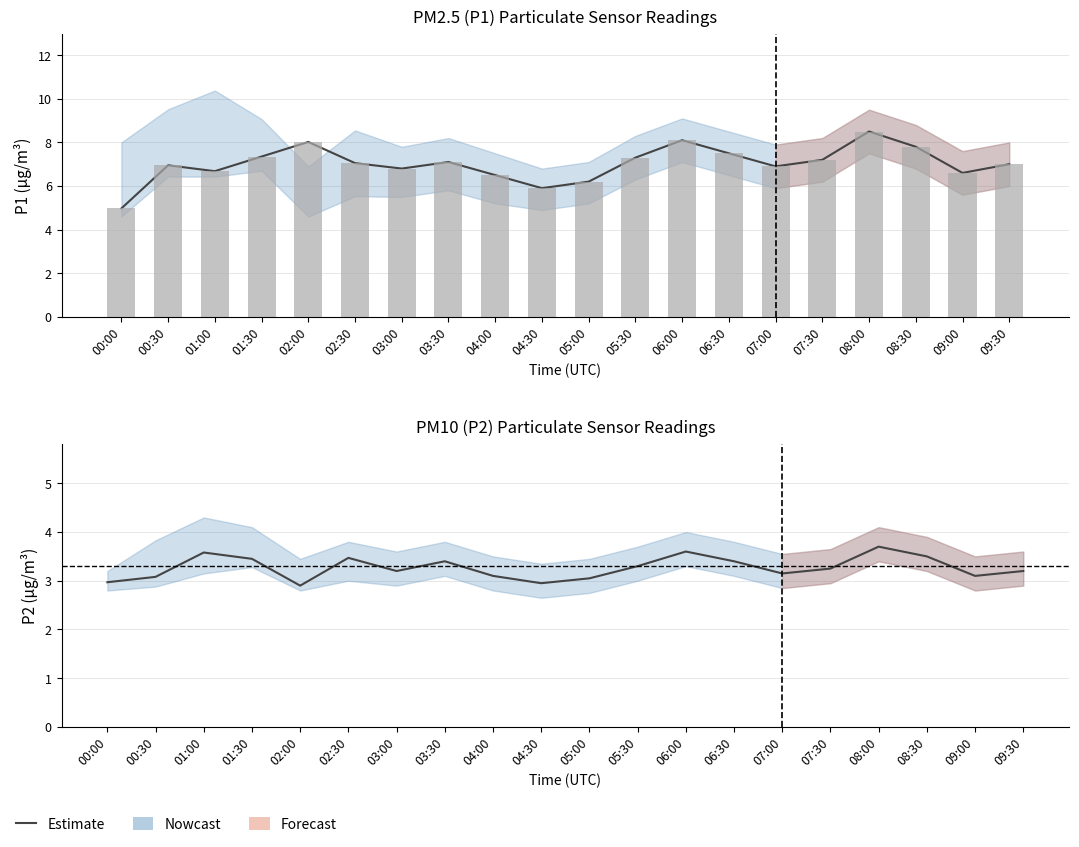

Reading left to right, what are all the values shown in this chart?

3.0	3.1	3.6	3.5	2.9	3.5	3.2	3.4	3.1	3.0	3.0	3.3	3.6	3.4	3.1	3.2	3.7	3.5	3.1	3.2